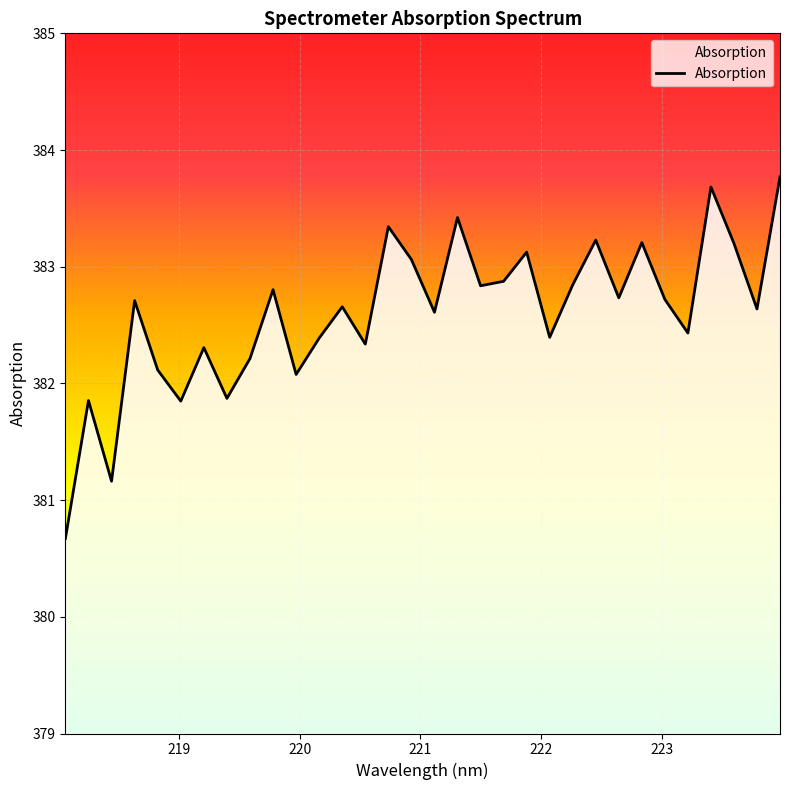

How many categories are shown in the chart?

32